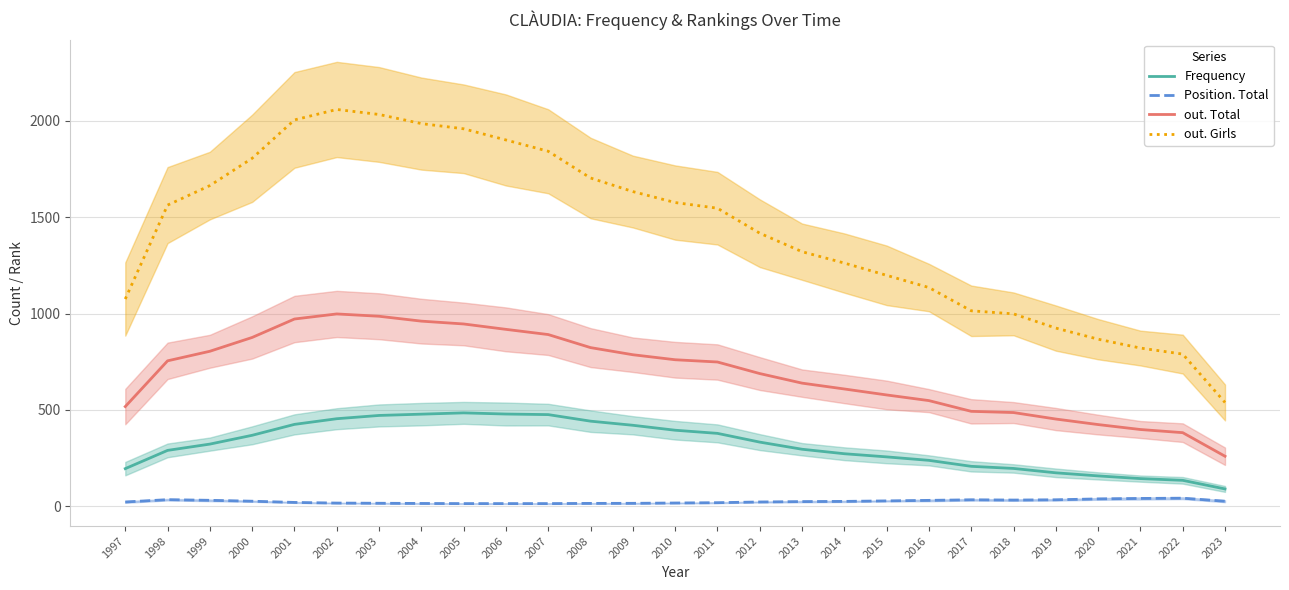

At which label does out. Total reach its minimum?

2023